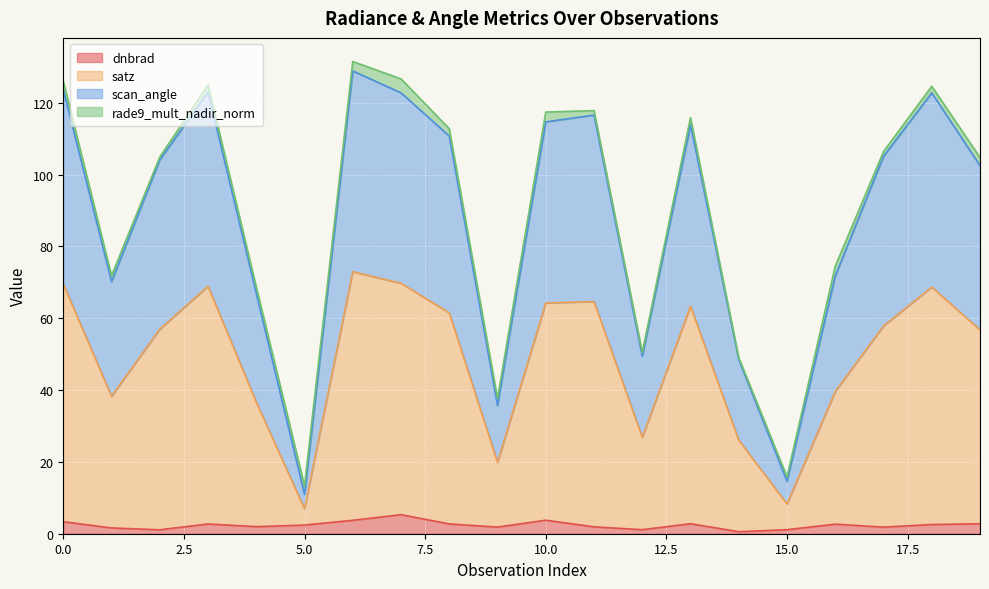

What is the highest value of the dnbrad series?

5.3